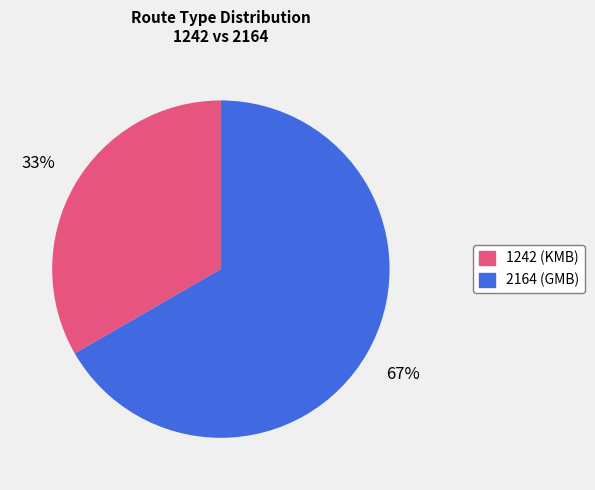

True or false: 1242 accounts for 33% of the total.

True